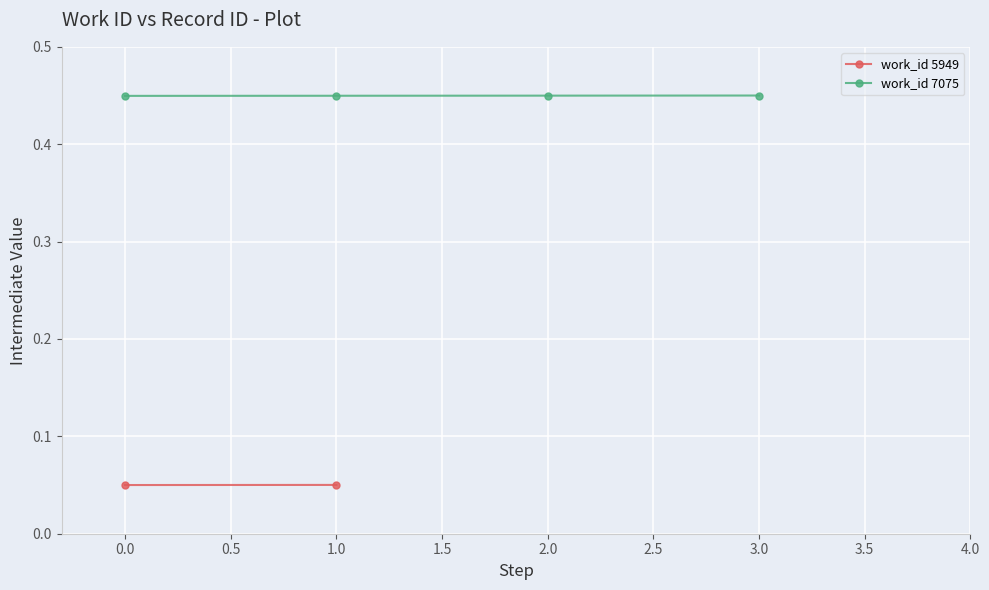

Is it true that work_id 7075 equals 0.2 at 2.0?

False